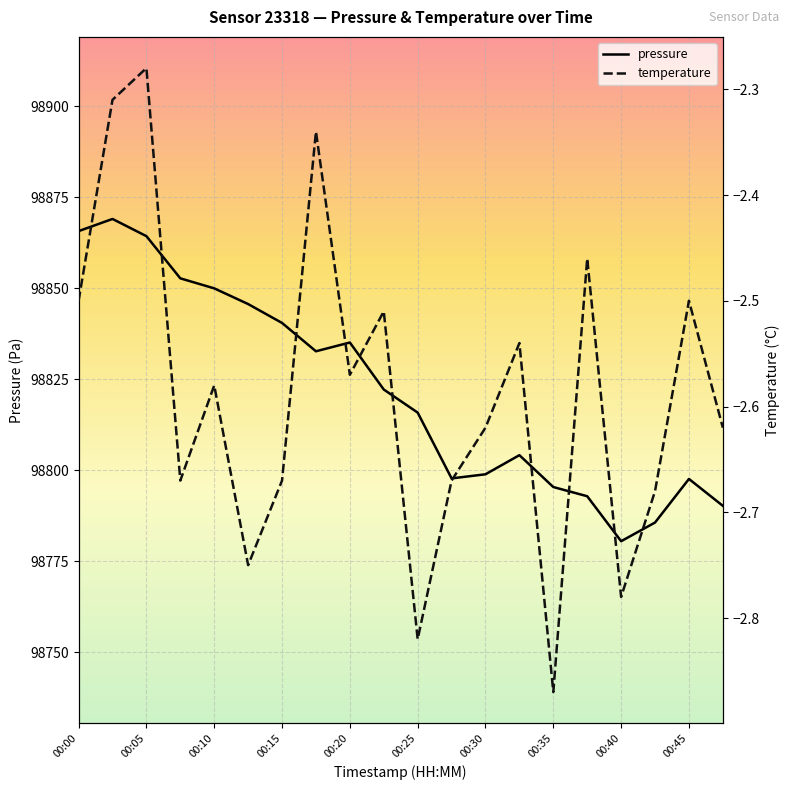

Is this an area chart (filled region under the line)?

No